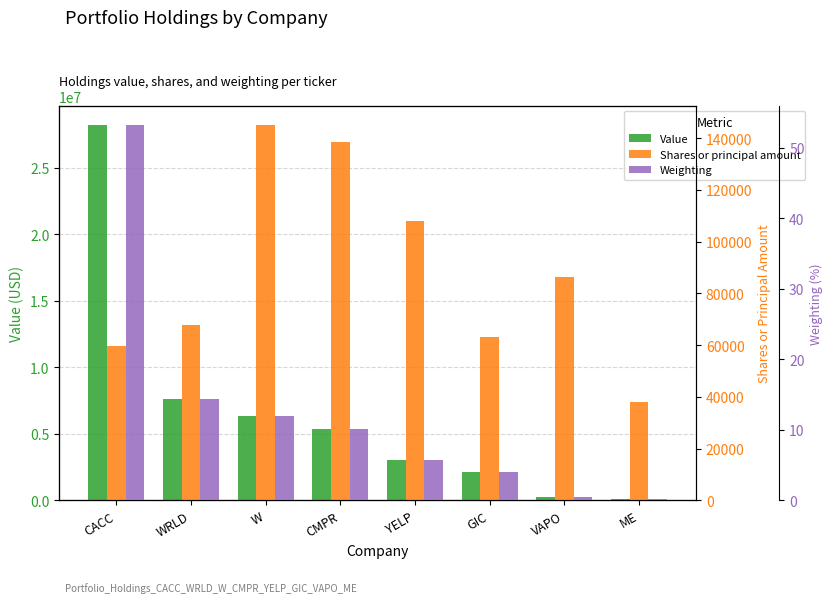

What is the value of the Value bar at the 4th from the left?

5390000.0